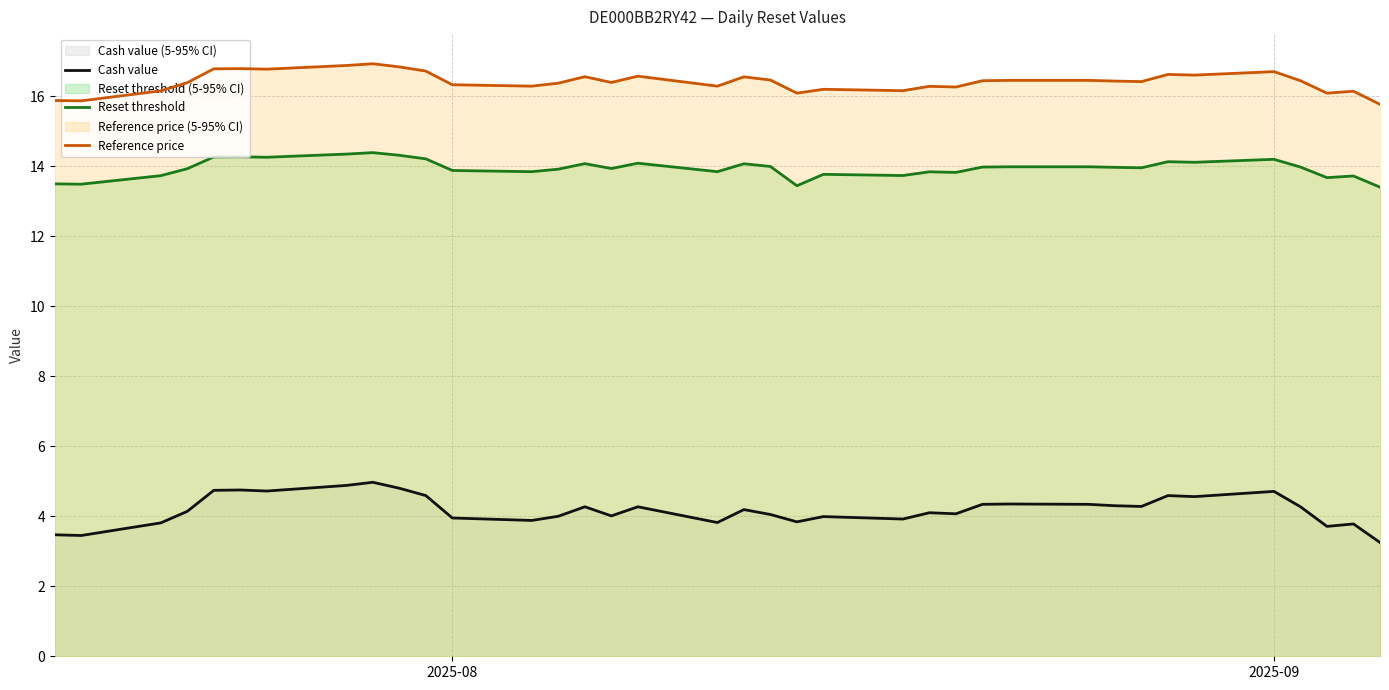

Reading right to left, transcribe all the data shown in this chart.

Cash value: 3.2	3.8	3.7	4.3	4.7	4.6	4.6	4.3	4.3	4.3	4.3	4.3	4.1	4.1	3.9	4.0	3.8	4.0	4.2	3.8	4.3	4.0	4.3	4.0	3.9	4.0	4.6	4.8	5.0	4.9	4.7	4.8	4.7	4.1	3.8	3.5	3.5
Reset threshold: 13.4	13.7	13.7	14.0	14.2	14.1	14.1	14.0	14.0	14.0	14.0	14.0	13.8	13.8	13.7	13.8	13.4	14.0	14.1	13.8	14.1	13.9	14.1	13.9	13.8	13.9	14.2	14.3	14.4	14.3	14.3	14.3	14.3	13.9	13.7	13.5	13.5
Reference price: 15.8	16.1	16.1	16.4	16.7	16.6	16.6	16.4	16.4	16.4	16.4	16.4	16.3	16.3	16.2	16.2	16.1	16.5	16.6	16.3	16.6	16.4	16.6	16.4	16.3	16.3	16.7	16.8	16.9	16.9	16.8	16.8	16.8	16.4	16.1	15.9	15.9